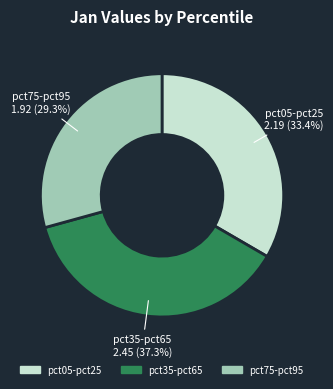

Is there any slice that represents more than half of the pie?

No